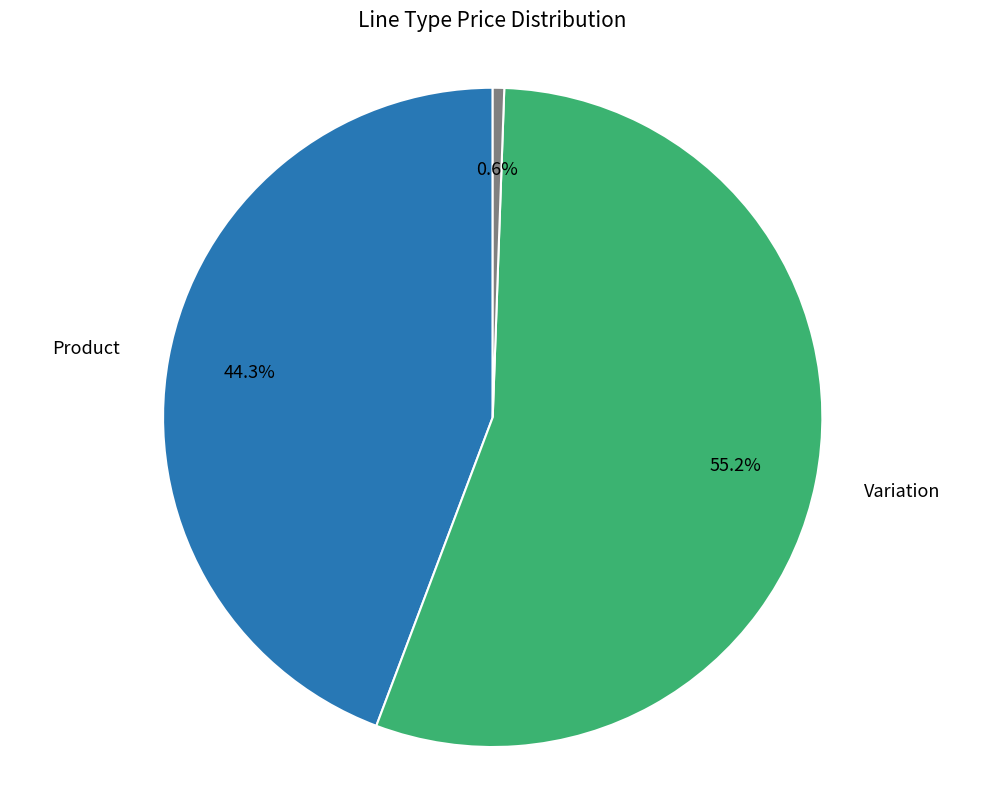

Does any single category account for the majority?

Yes